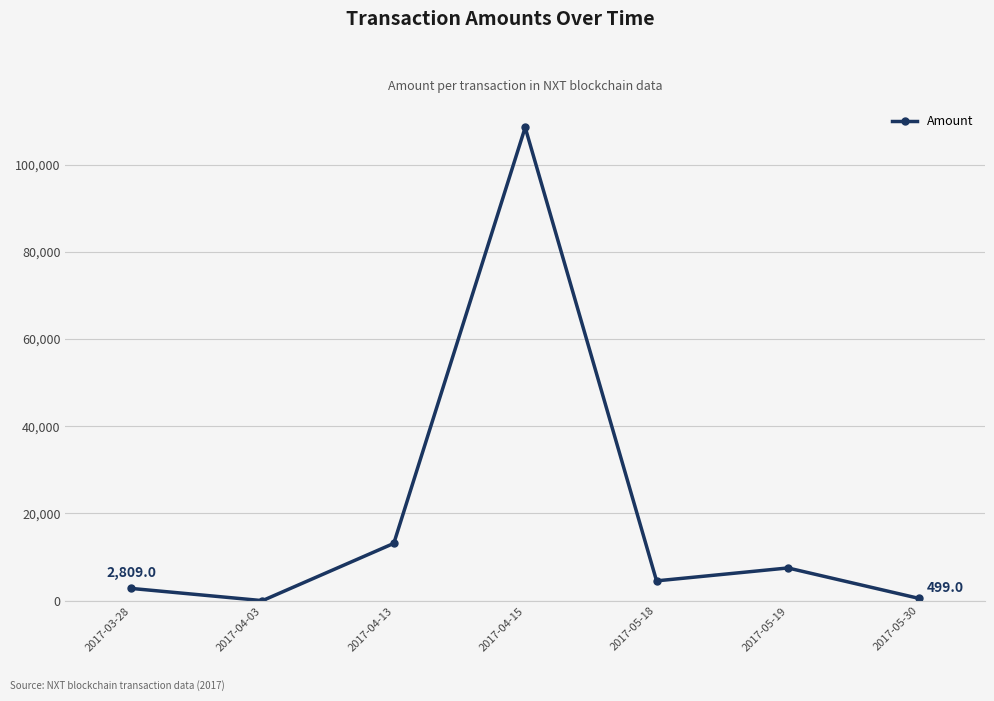

Reading right to left, list all the values displayed in this chart.

2017-05-30=499.0	2017-05-19=7499.0	2017-05-18=4537.0	2017-04-15=108518.8	2017-04-13=13136.0	2017-04-03=2.0	2017-03-28=2809.0